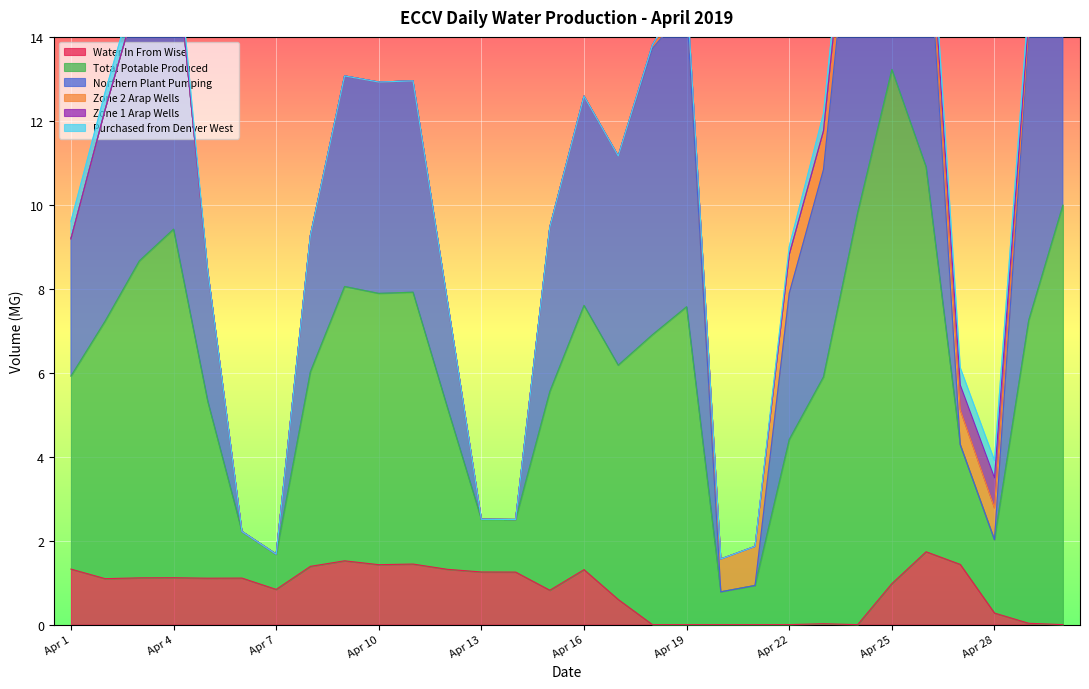

The value of Northern Plant Pumping at Apr 19 is 14.7. True or false?

True